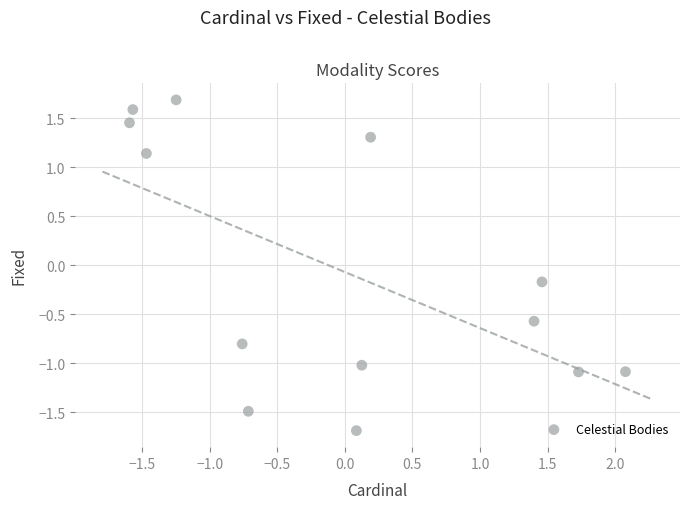

What is the range of X values (max minus min)?

3.7